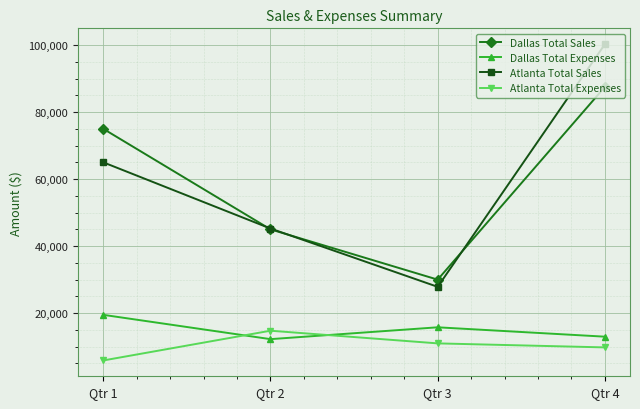

The value of Dallas Total Sales at Qtr 3 is 15206. True or false?

False